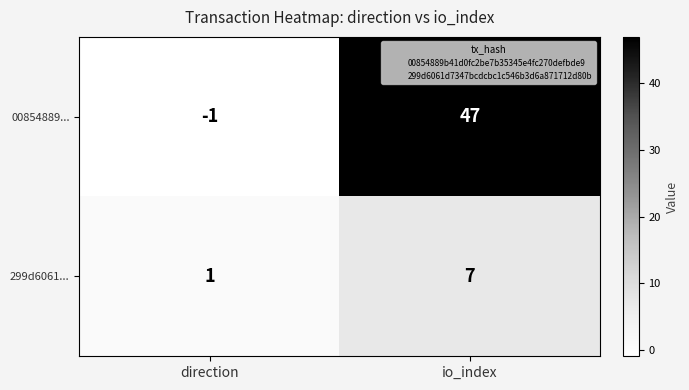

The value of 00854889... at direction is -1. True or false?

True